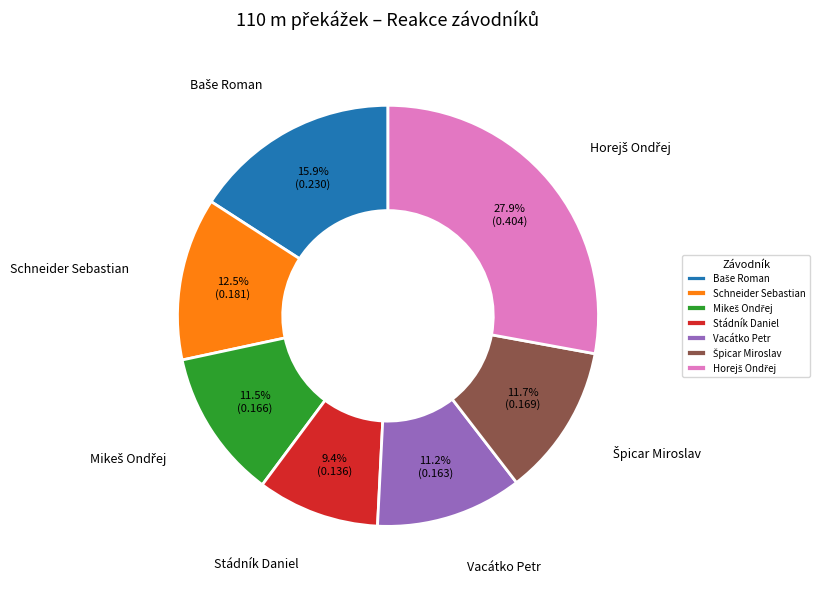

Does any single category account for the majority?

No